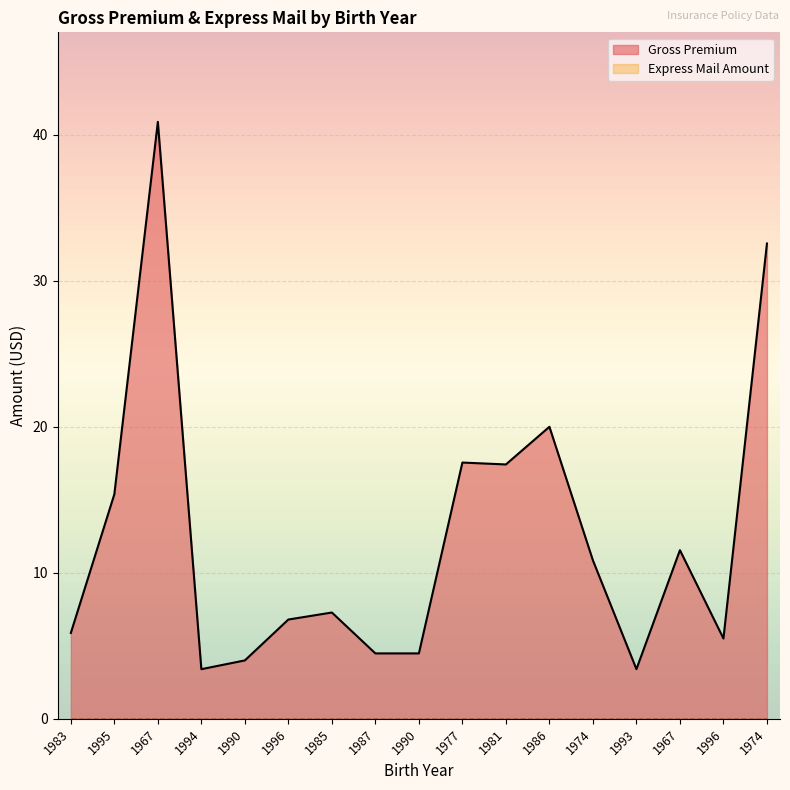

Is it true that the value at 1974 is 32.5?

True